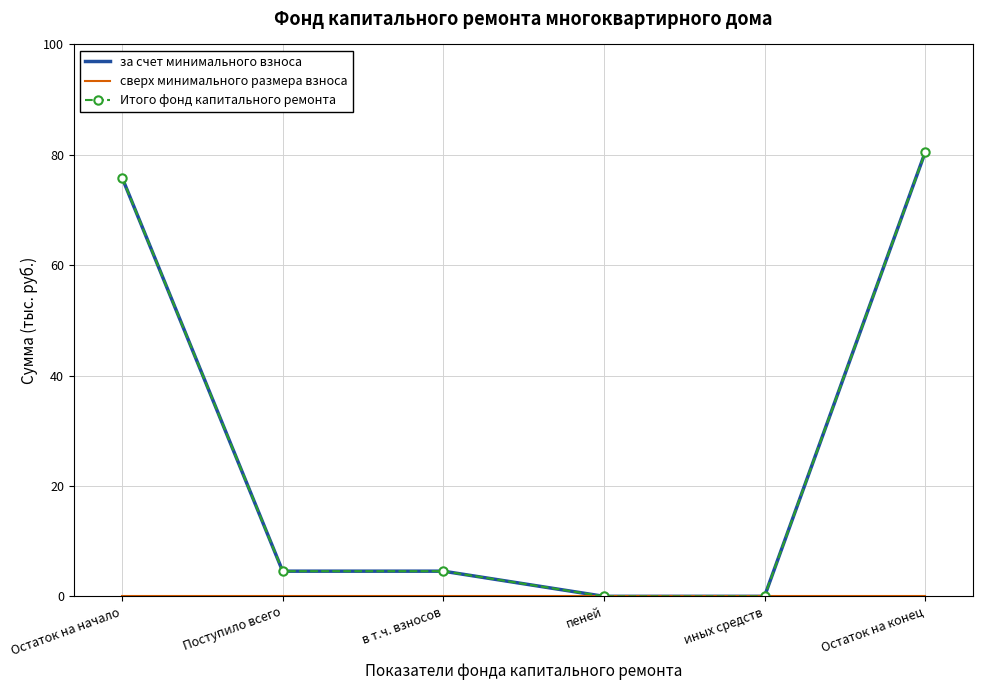

What is the sum of all Итого фонд капитального ремонта values?

165.5